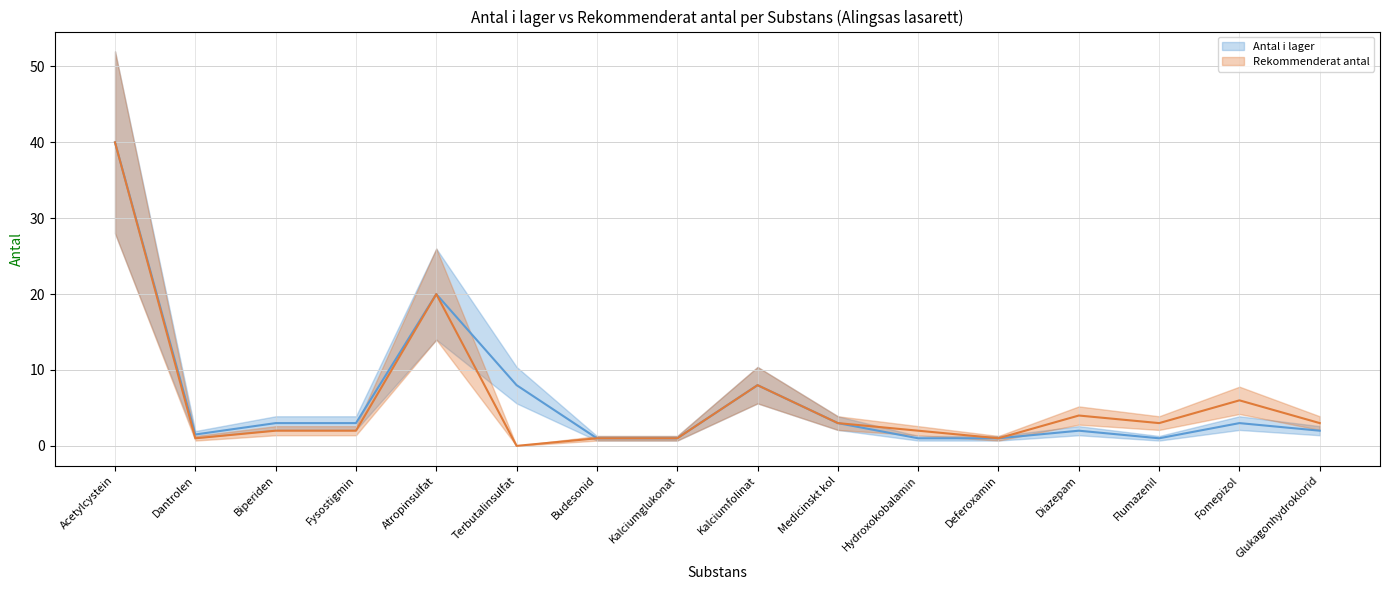

How many positive values does the Rekommenderat antal series have?

15